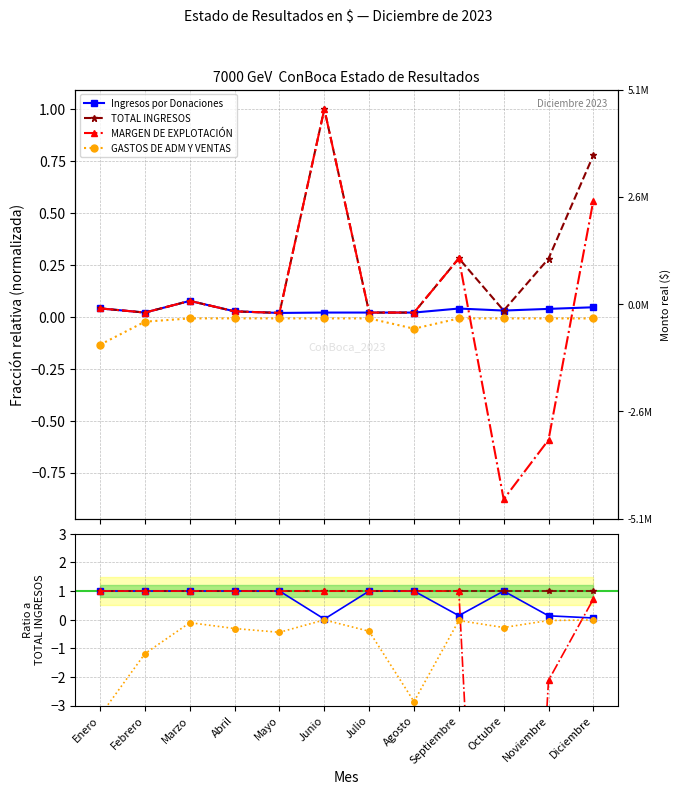

The TOTAL INGRESOS series shows 1.3 at Octubre. True or false?

False